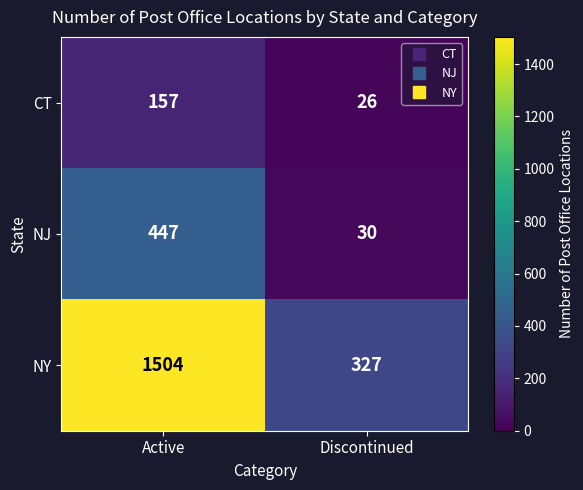

The CT series shows 34 at Discontinued. True or false?

False